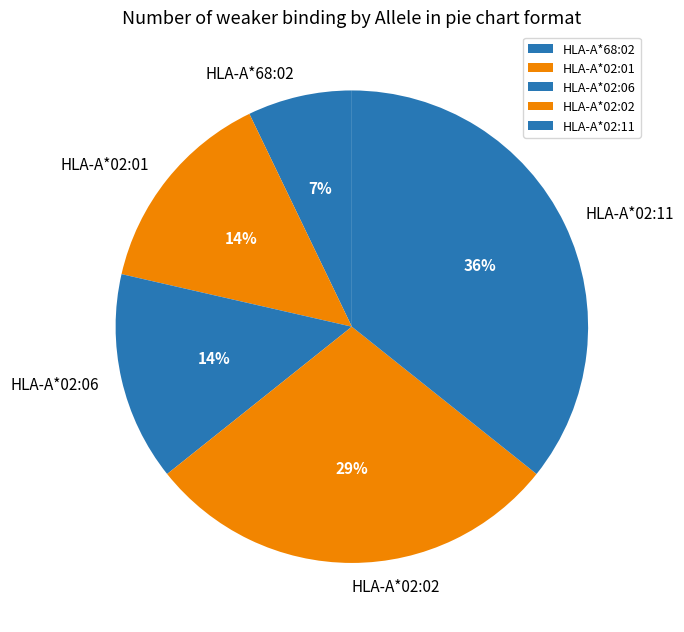

Which has a higher value, HLA-A*02:06 or HLA-A*02:02?

HLA-A*02:02